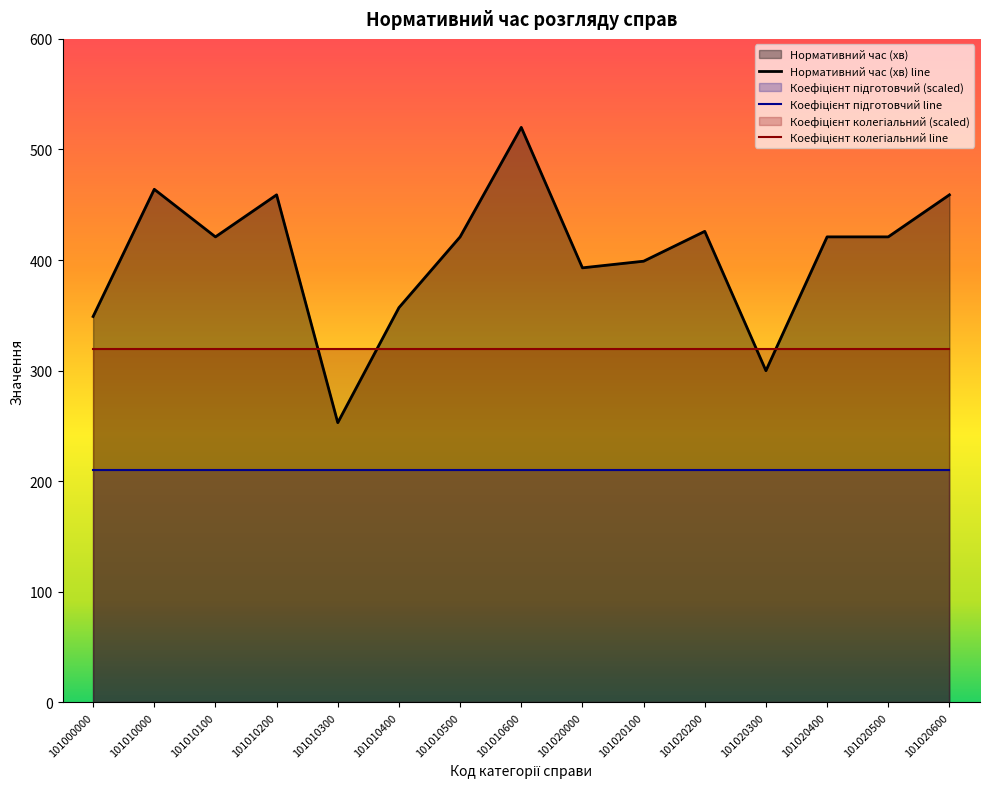

At 101010600, list the series in order from smallest to largest.

Коефіцієнт підготовчий line, Коефіцієнт колегіальний line, Нормативний час (хв) line